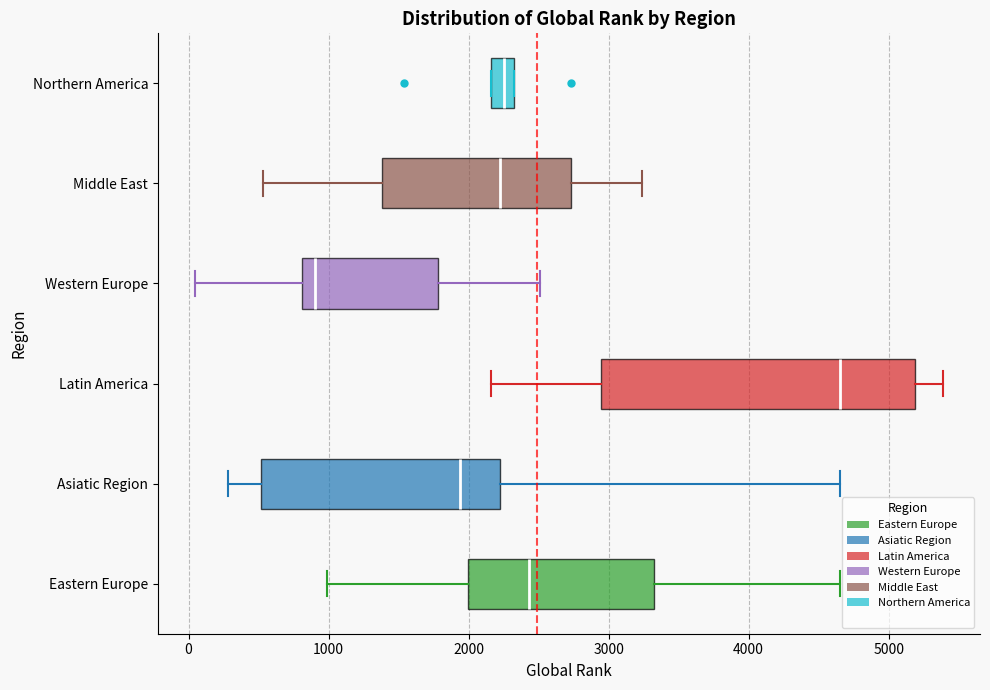

Comparing the boxes themselves (not the whiskers), which one is the widest?

Latin America